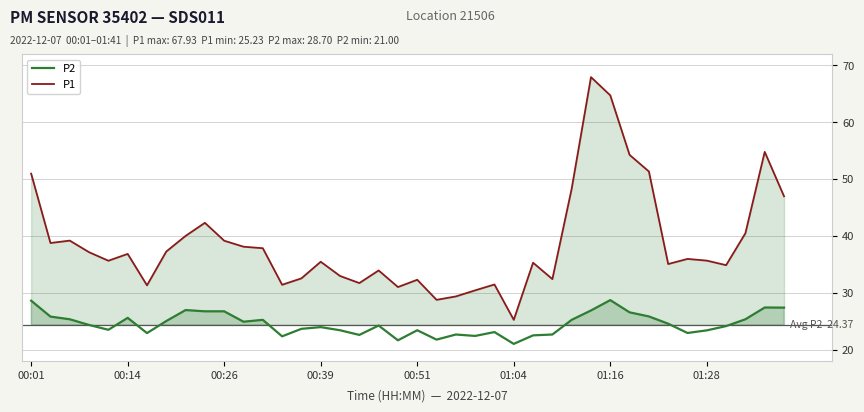

True or false: P2 and P1 intersect in this chart.

False